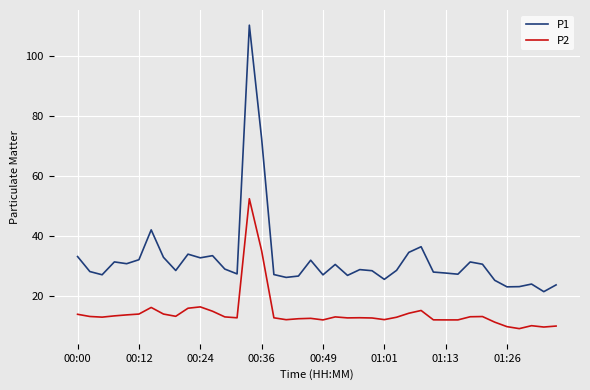

Which series has the widest spread of values?

P1